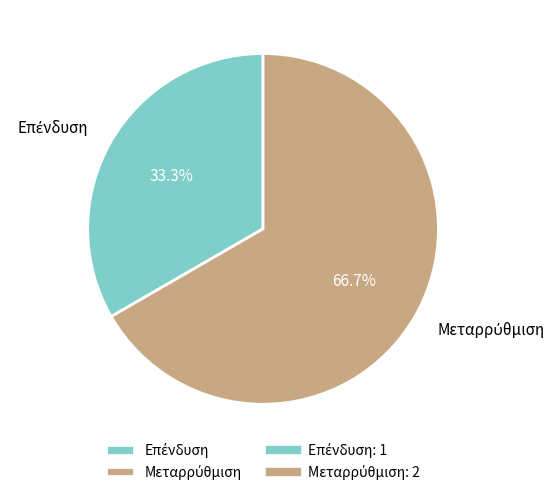

Is there any slice that represents more than half of the pie?

Yes